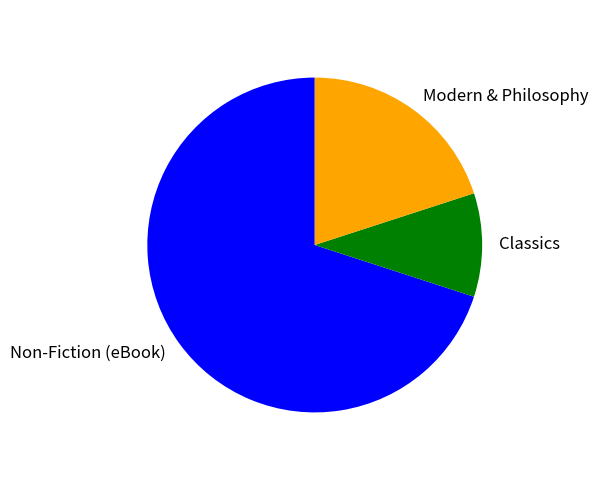

True or false: Modern & Philosophy accounts for 30% of the total.

False